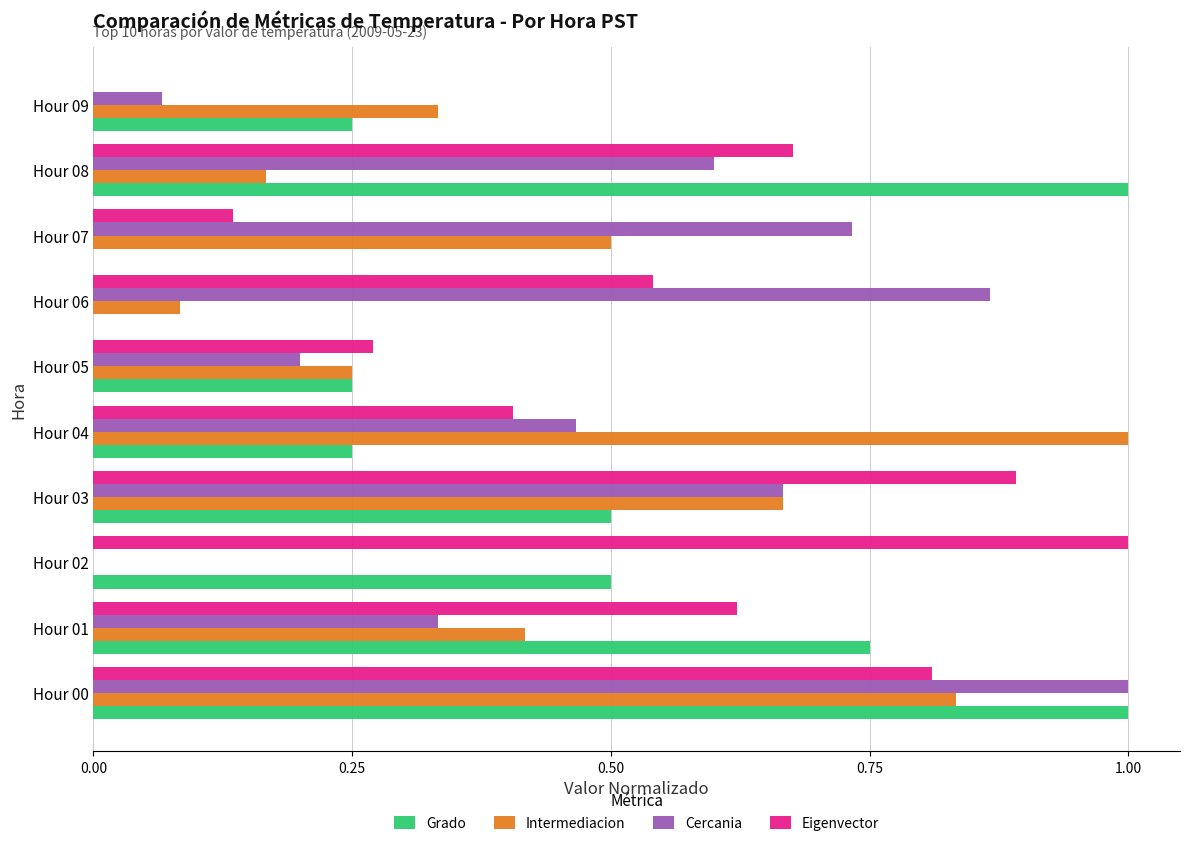

Is it true that Cercania equals 0.2 at Hour 05?

True